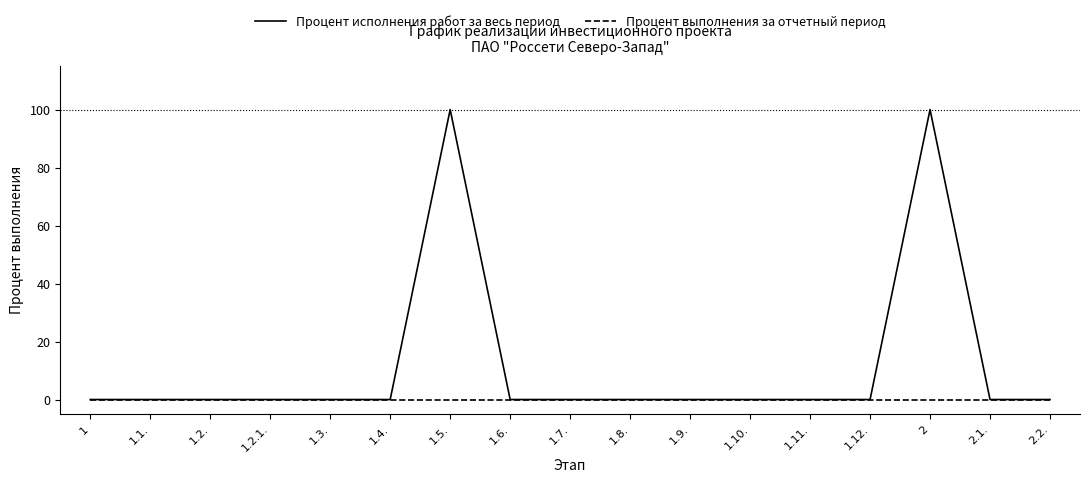

At how many categories does at least one series exceed 36?

2